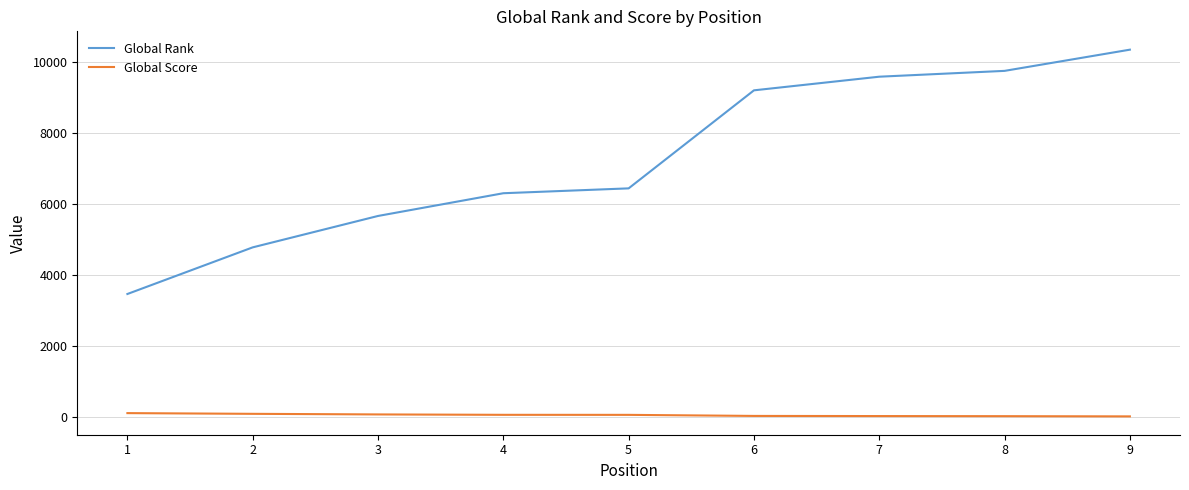

How many values in the Global Score series are below 59?

4